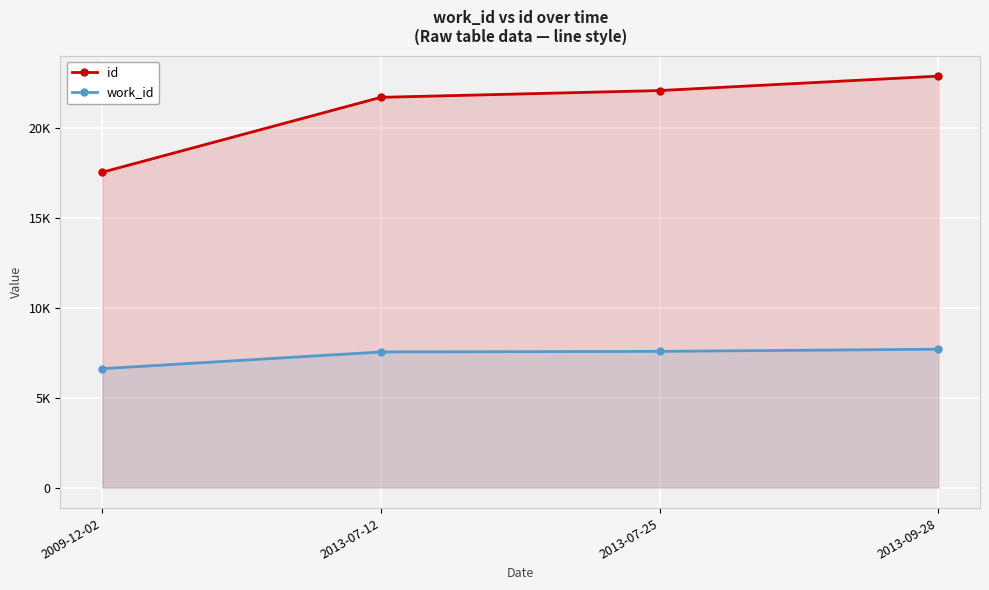

What is the total value across all series at 2013-07-25?

29654